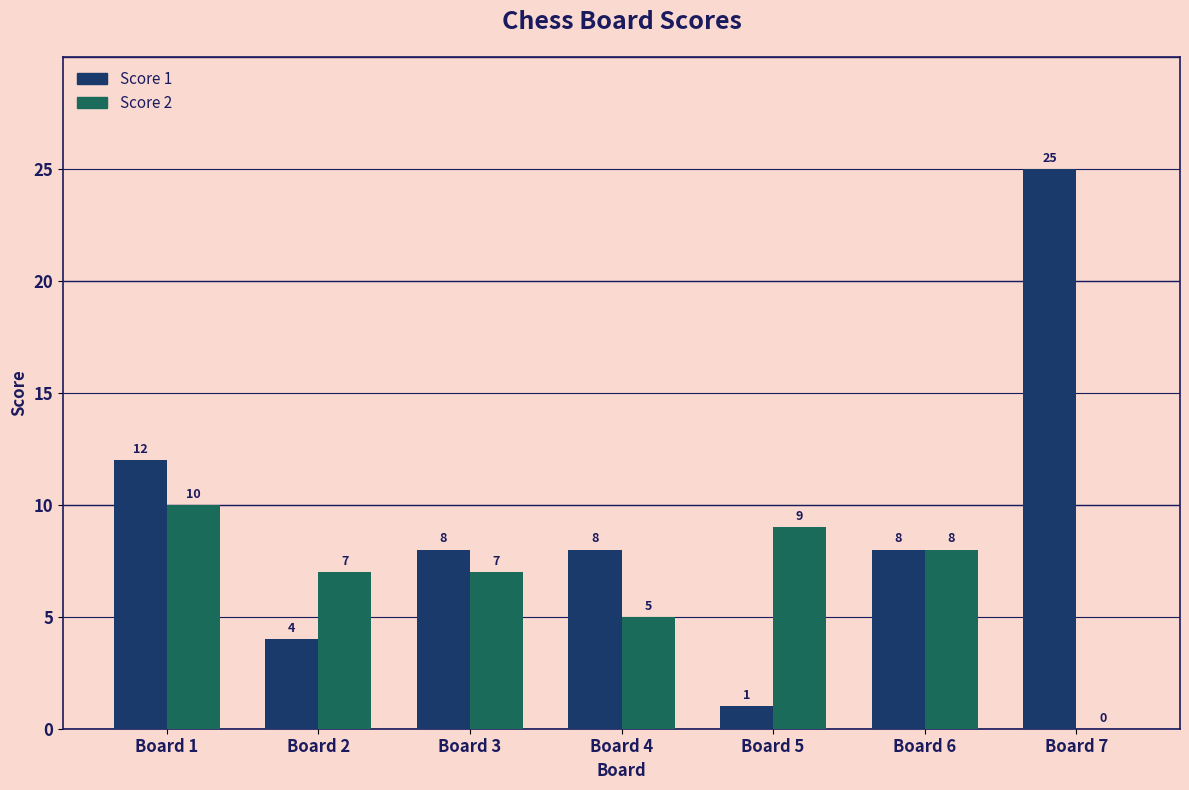

Is it true that Score 2 equals 7 at Board 3?

True